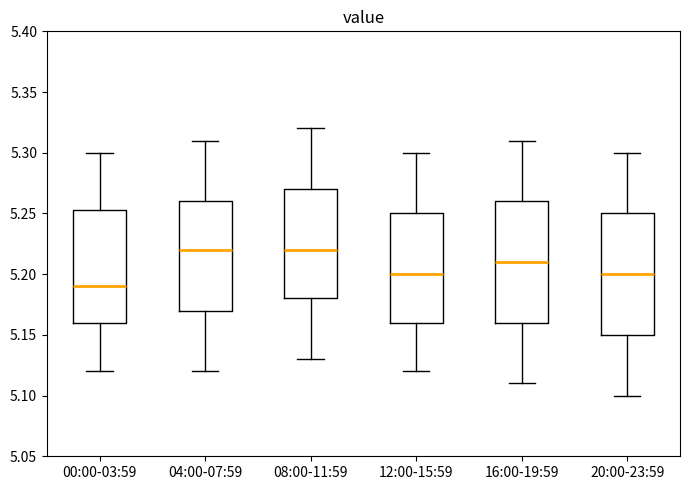

Reading left to right, read every box against the y-axis: the position of its median line, the range the box covers, and the ends of its whiskers. The values are not printed on the chart, so give them approximately, as read against the axis.

00:00-03:59: median 5.190, box 5.160 to 5.255, whiskers 5.120 to 5.300
04:00-07:59: median 5.220, box 5.170 to 5.260, whiskers 5.120 to 5.310
08:00-11:59: median 5.220, box 5.180 to 5.270, whiskers 5.130 to 5.320
12:00-15:59: median 5.200, box 5.160 to 5.250, whiskers 5.120 to 5.300
16:00-19:59: median 5.210, box 5.160 to 5.260, whiskers 5.110 to 5.310
20:00-23:59: median 5.200, box 5.150 to 5.250, whiskers 5.100 to 5.300